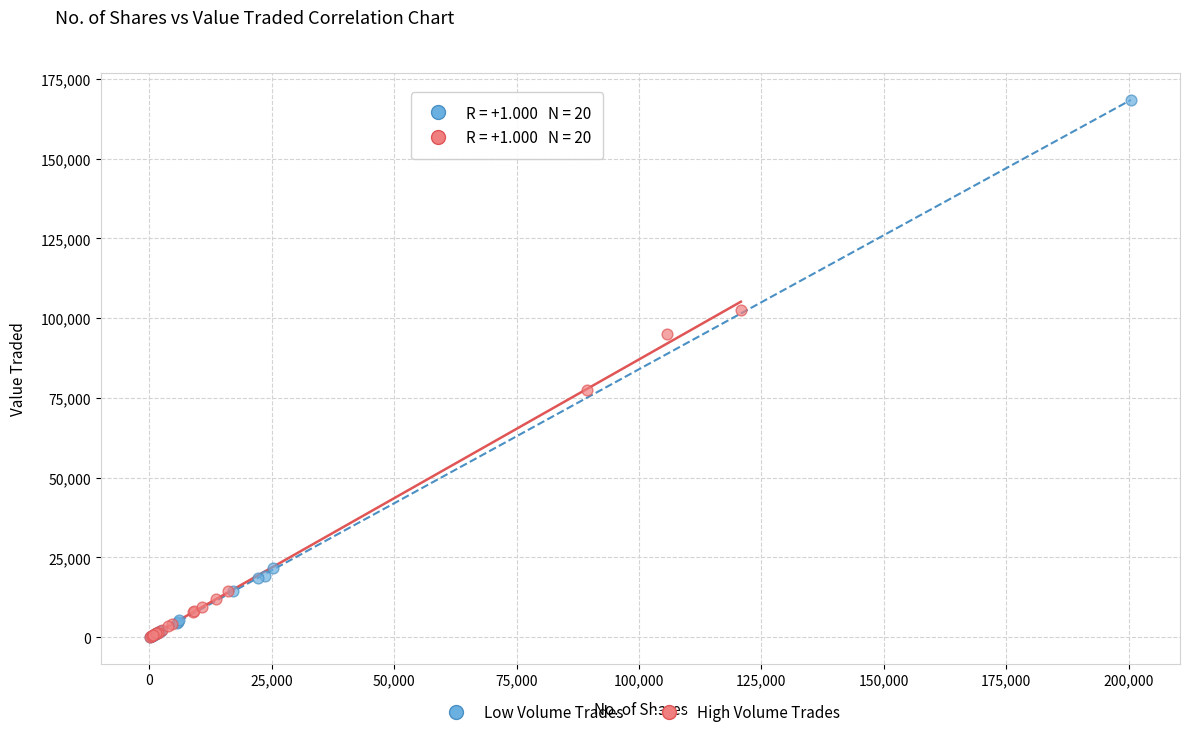

Which series has the widest spread of Y values?

Low Volume Trades